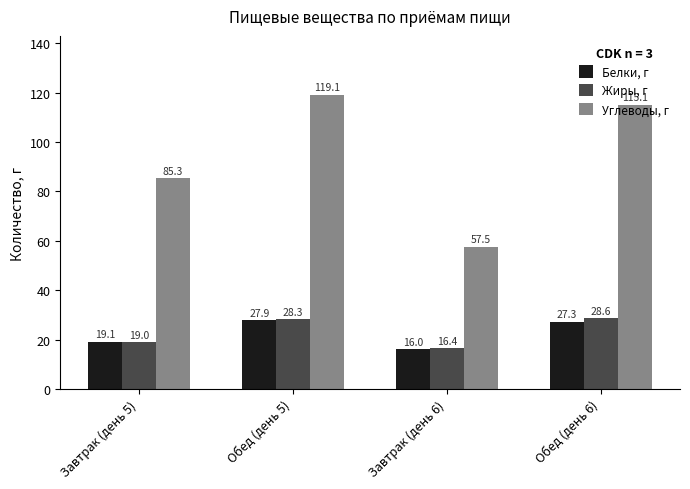

At how many categories does at least one series exceed 78?

3